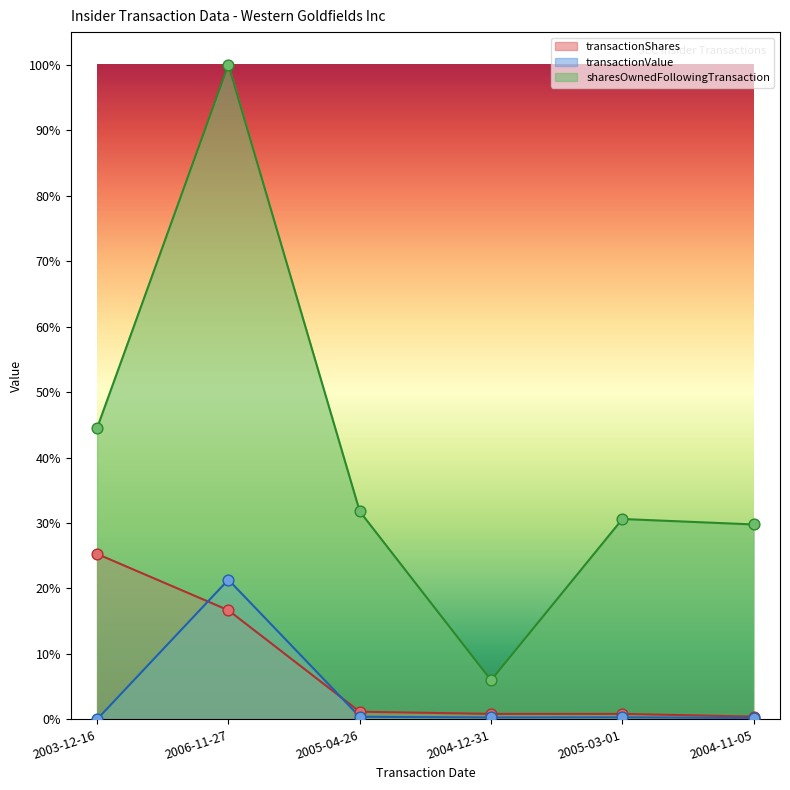

At which category is the sum across all series the highest?

2006-11-27